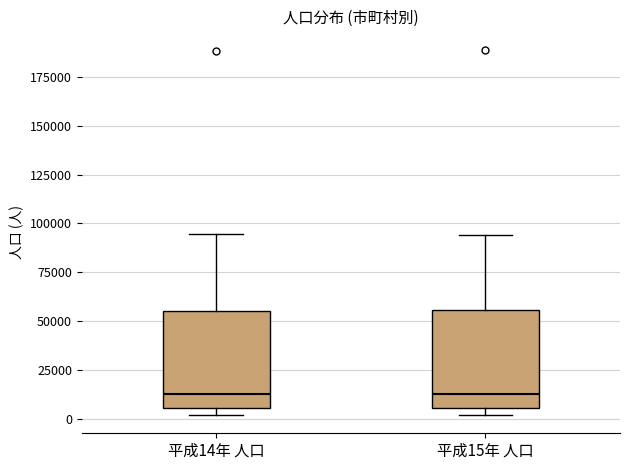

Where does the median line of the box for 平成15年 人口 sit on the y-axis? The values are not printed on the chart, so give them approximately, as read against the axis.

15000